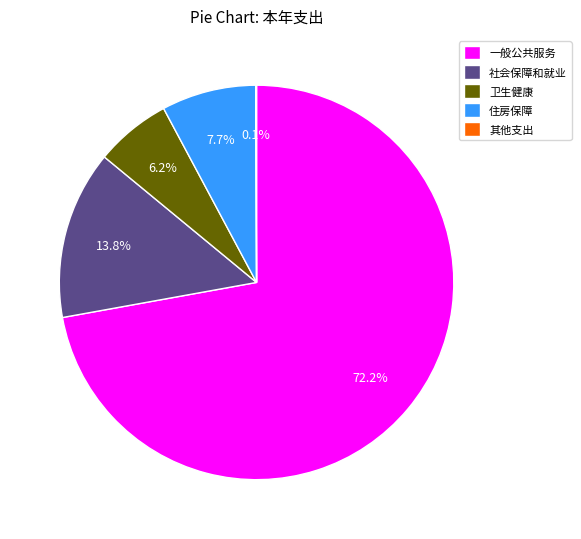

To the nearest percent, what is the average slice percentage?

20%